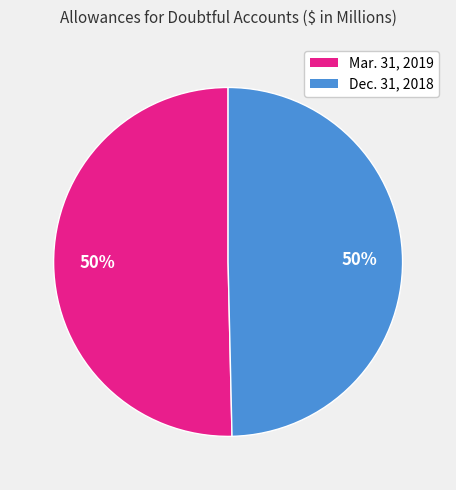

Combined, do Mar. 31, 2019 and Dec. 31, 2018 account for over 50%?

Yes